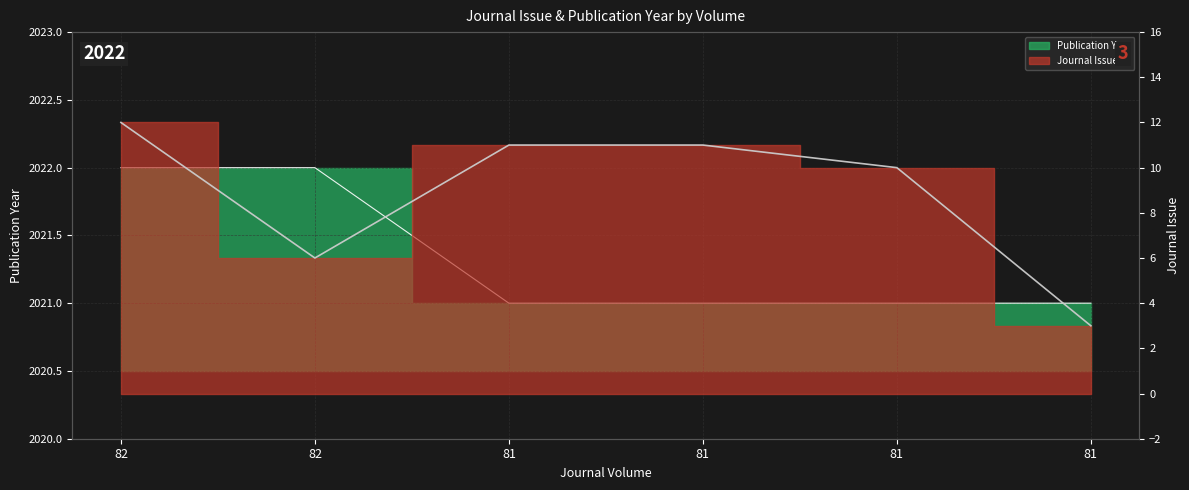

Reading left to right, list all the values displayed in this chart.

Journal Issue: 82=12	82=6	81=11	81=11	81=10	81=3
Publication Year: 82=2022	82=2022	81=2021	81=2021	81=2021	81=2021